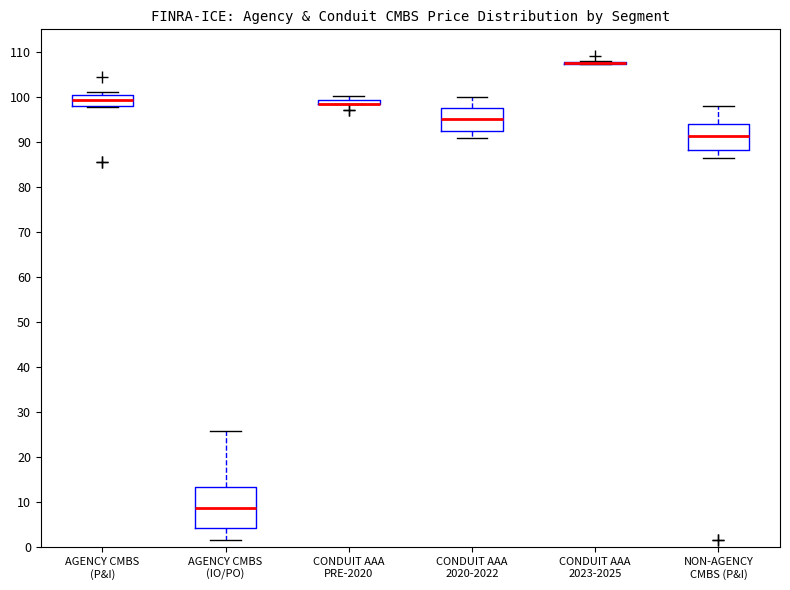

Comparing the boxes themselves (not the whiskers), which one is the tallest?

AGENCY CMBS (IO/PO)